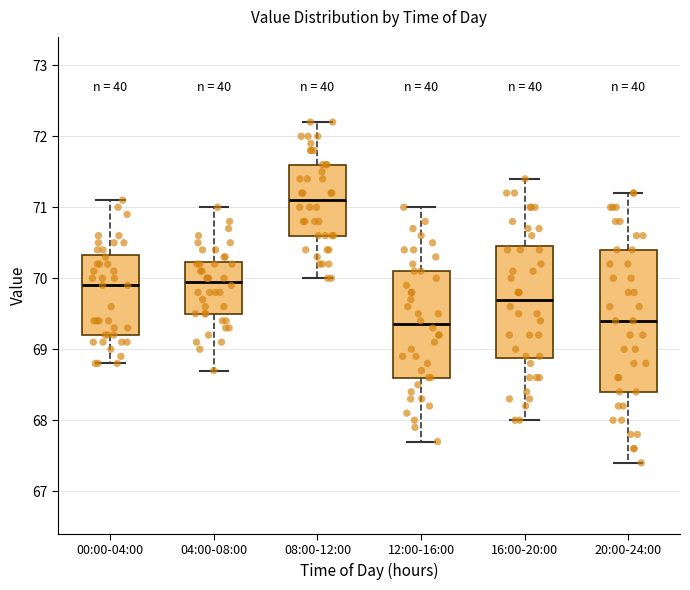

Comparing the boxes themselves (not the whiskers), which one is the tallest?

20:00-24:00